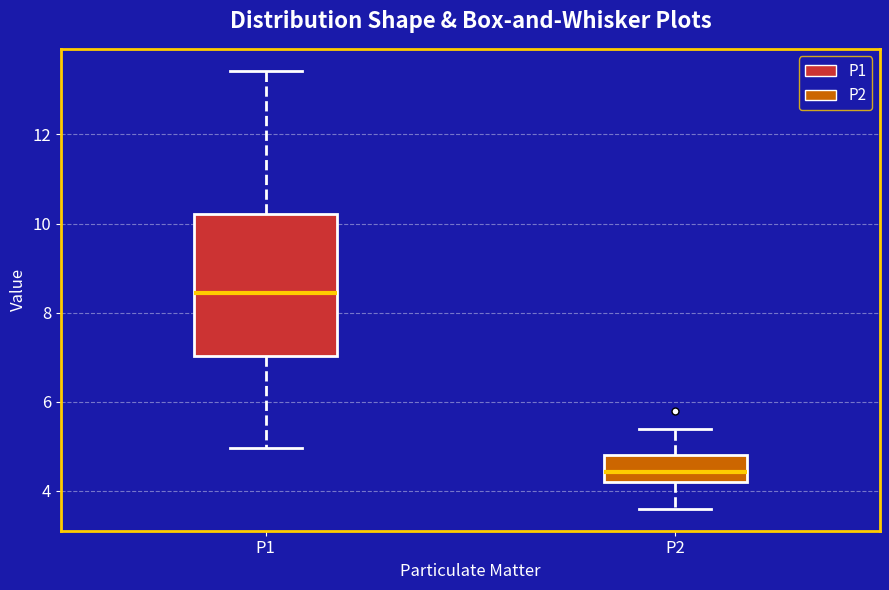

Reading left to right, transcribe this box plot: for each box, give where its median line is, the range the box spans, and where its two whiskers end, as read against the y-axis. The values are not printed on the chart, so give them approximately, as read against the axis.

P1: median 8.4, box 7.0 to 10.2, whiskers 5.0 to 13.4
P2: median 4.4, box 4.2 to 4.8, whiskers 3.6 to 5.4